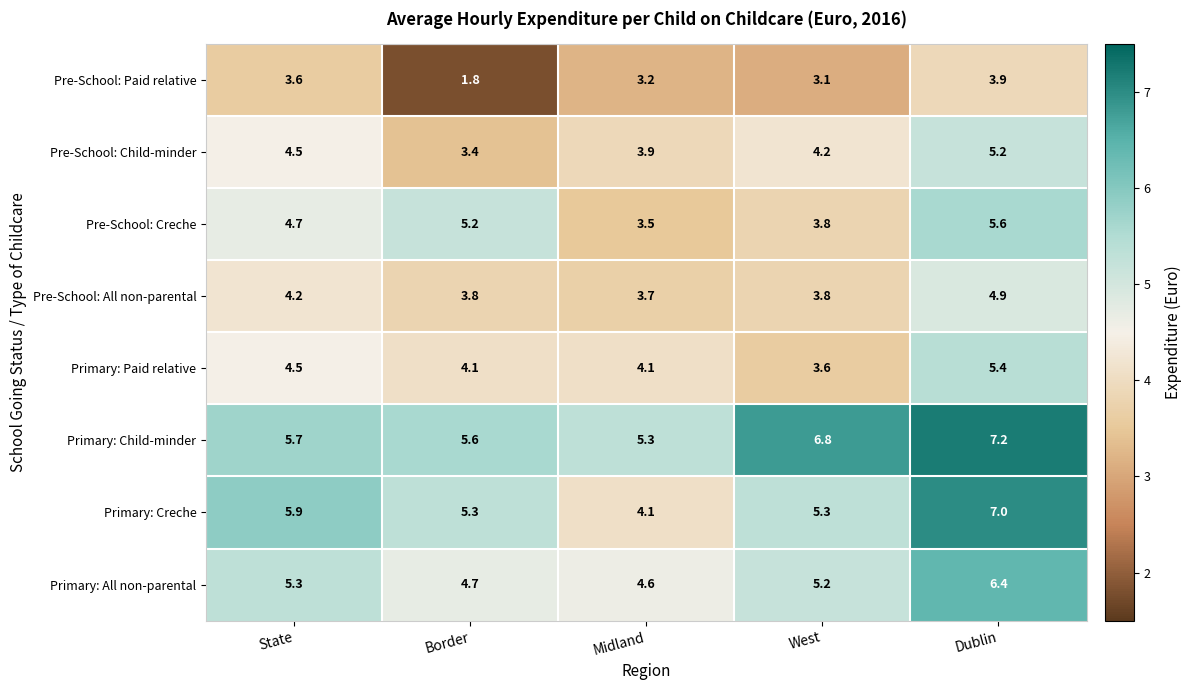

How many series are shown in this chart?

8